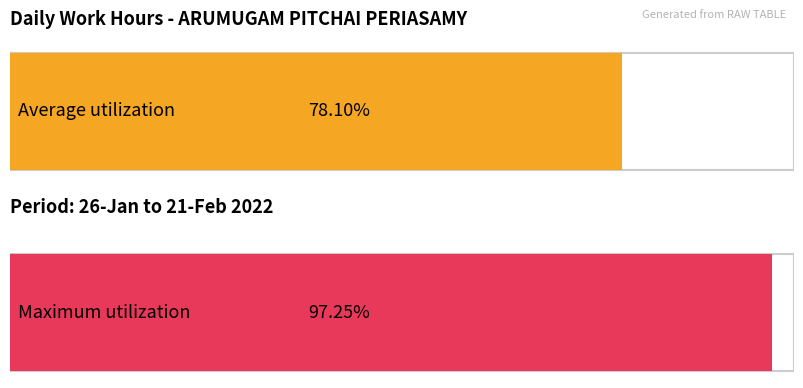

How many bars are there in each group?

2